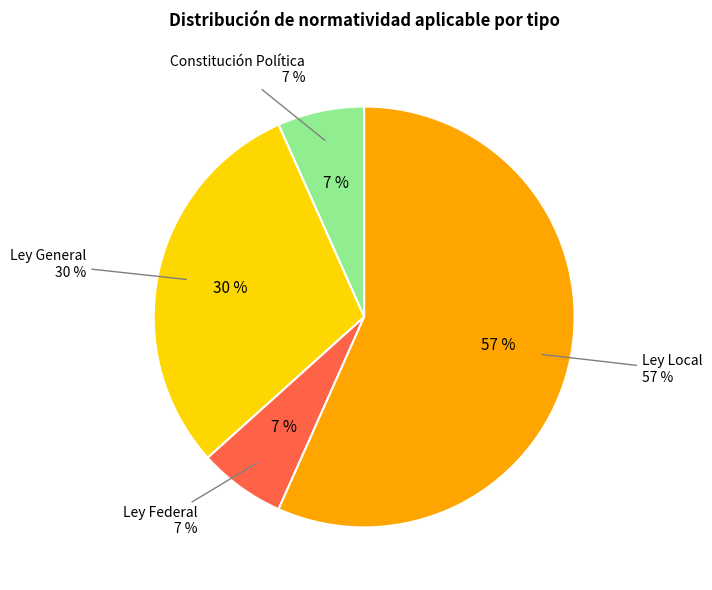

What is the smallest slice in the pie chart?

Constitución Política